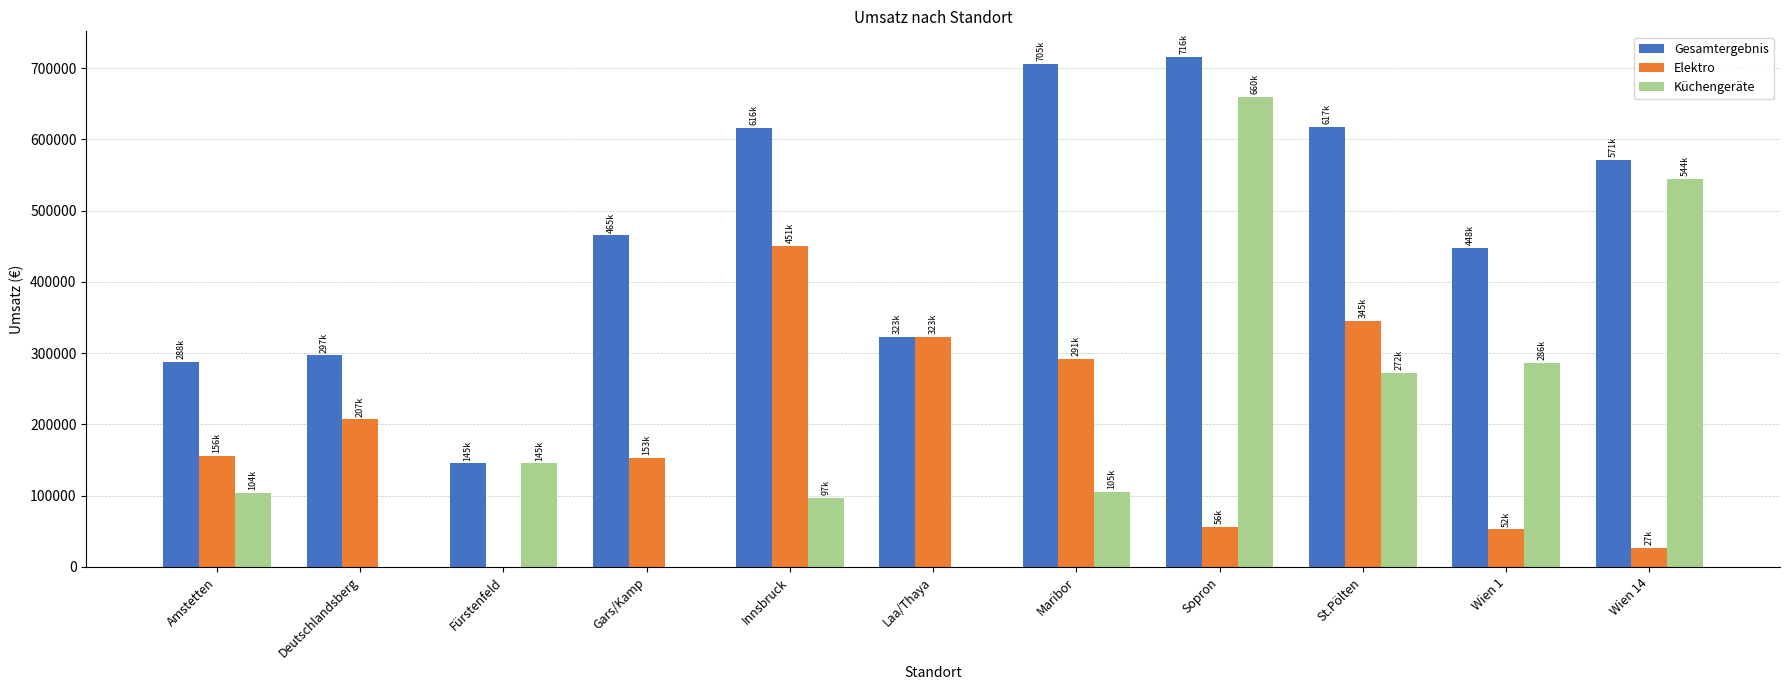

Which series has the widest spread of values?

Küchengeräte